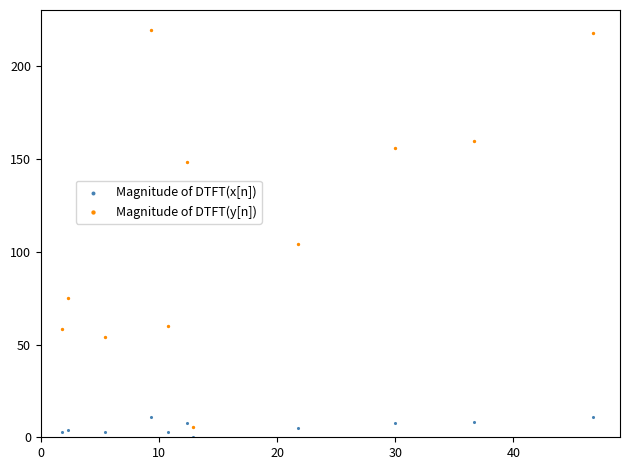

In the Magnitude of DTFT(y[n]) series, what Y value is closest to 112?

104.0